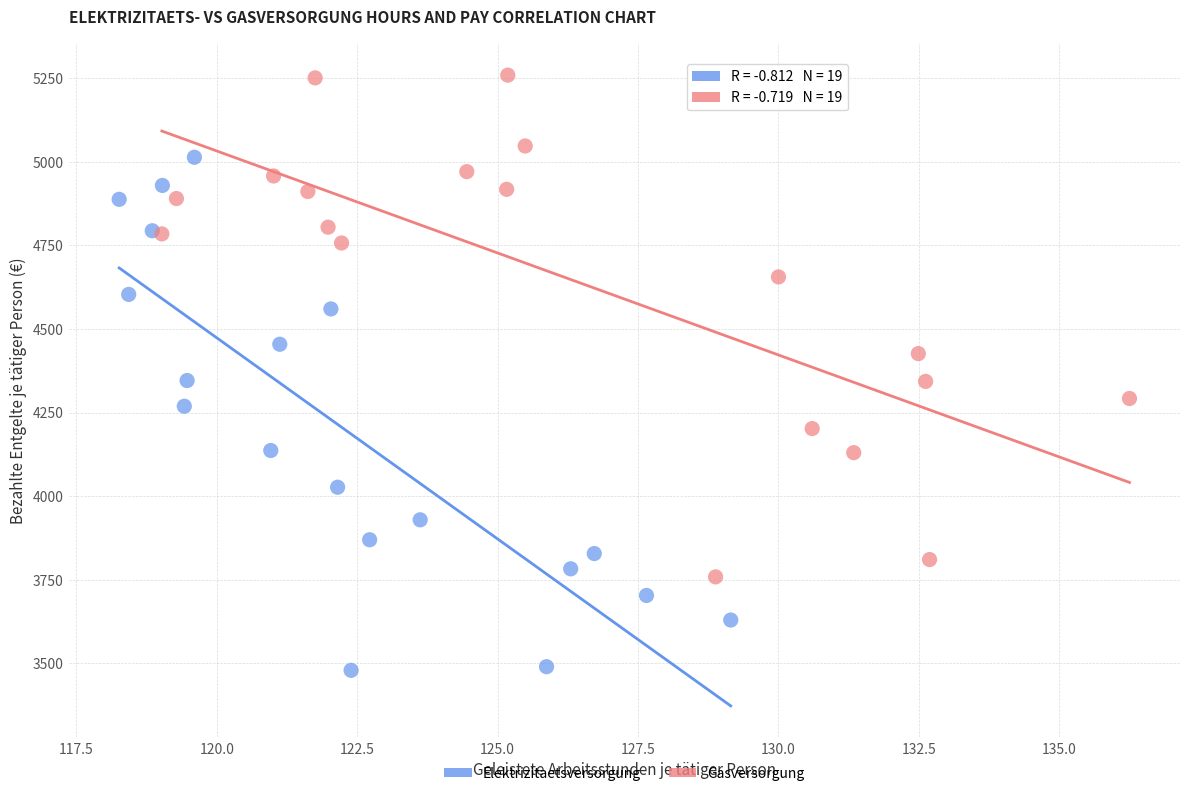

Which series contains the highest Y value?

Gasversorgung